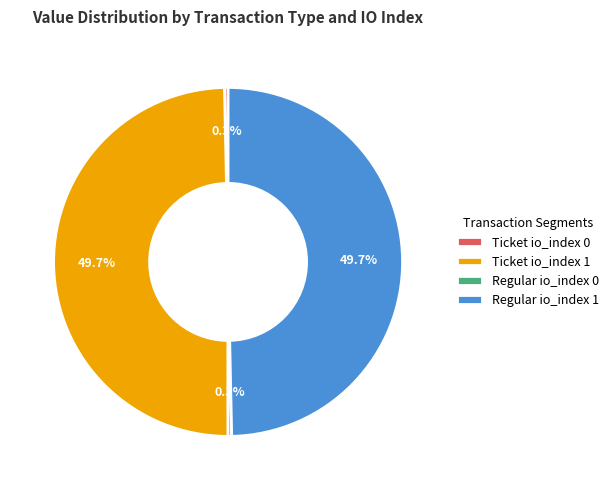

What percentage is the Regular io_index 1 slice, to the nearest percent?

50%